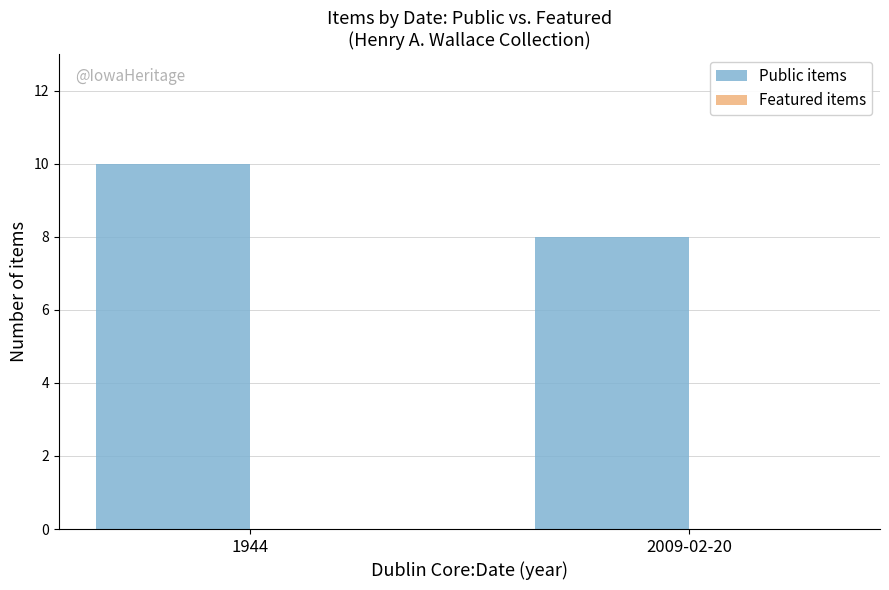

What is the approximate value at 2009-02-20?

8